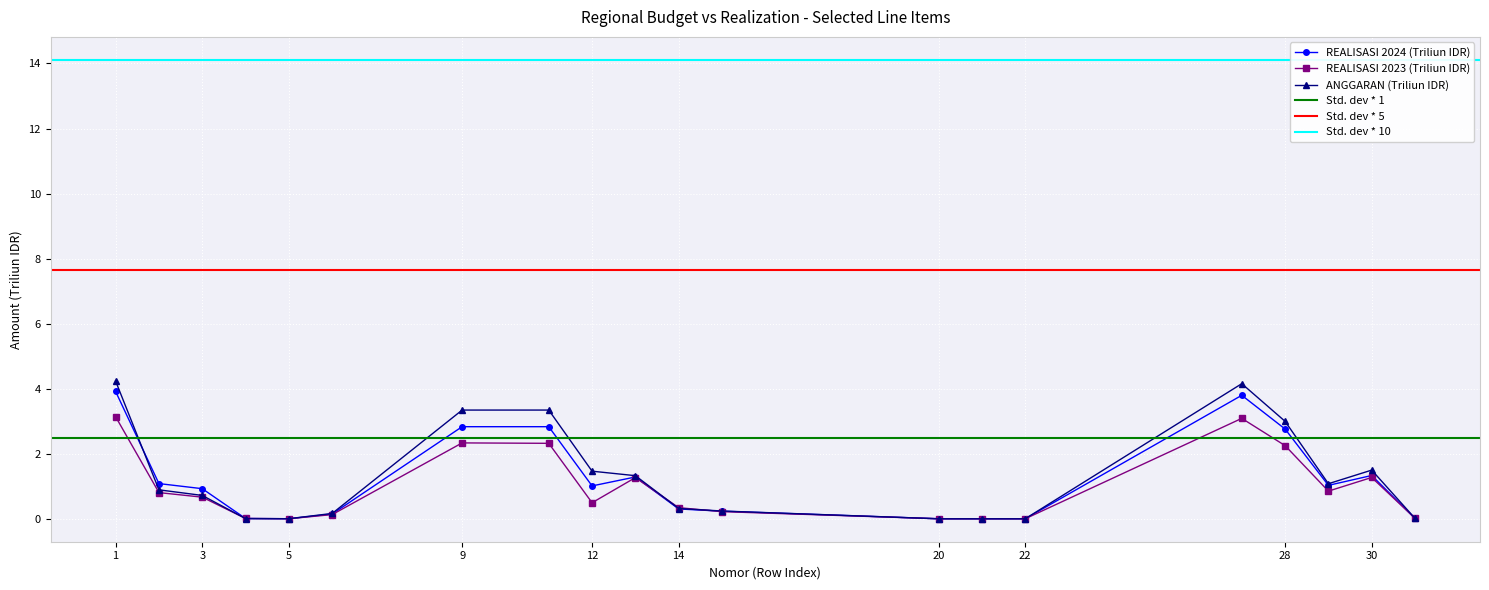

What is the highest value of the REALISASI 2023 series?

3.1